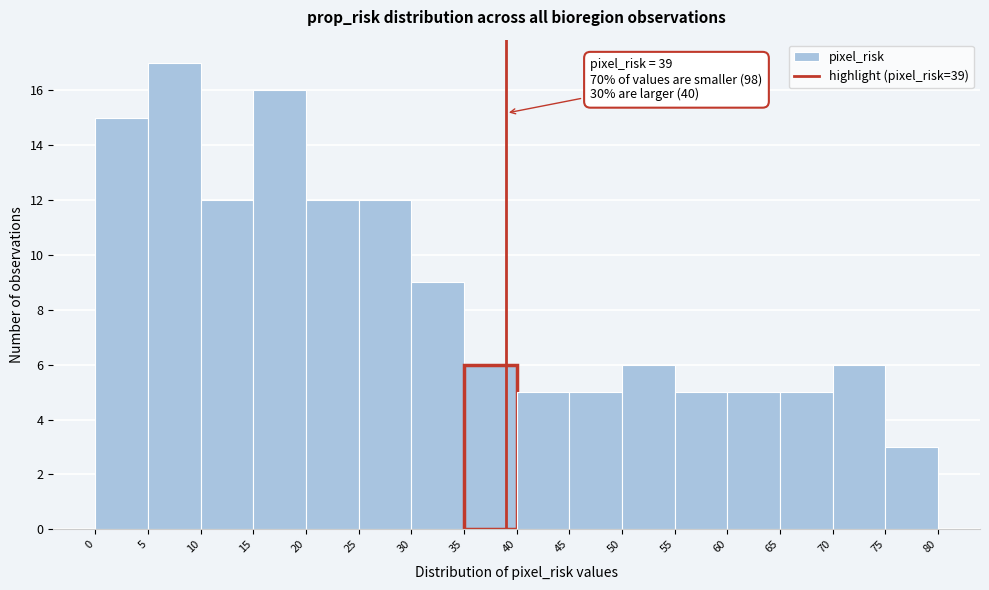

Over which range of the x-axis is the bar tallest?

5 to 10